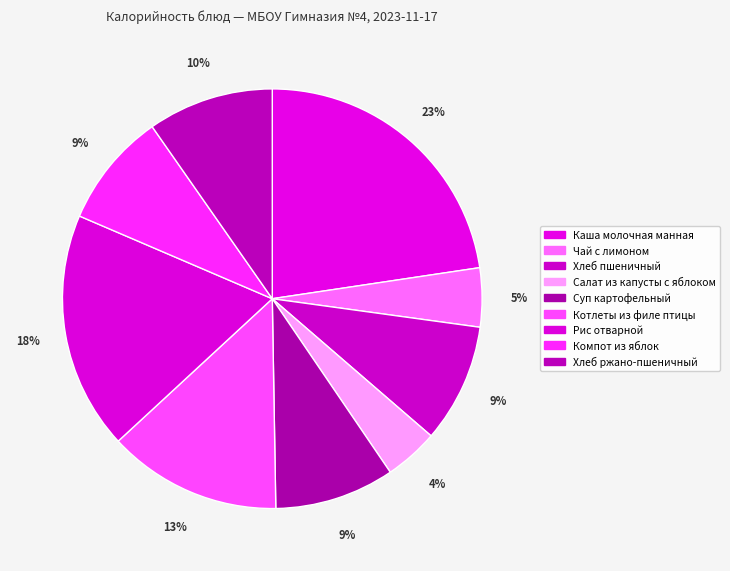

How many slices are in this pie chart?

9